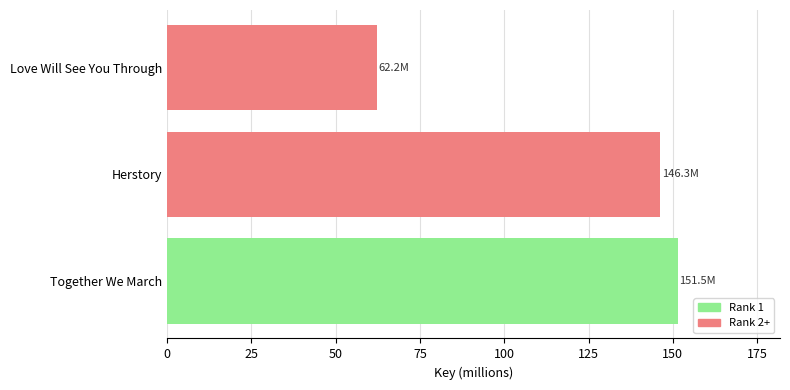

At which label is the value closest to 106?

Herstory